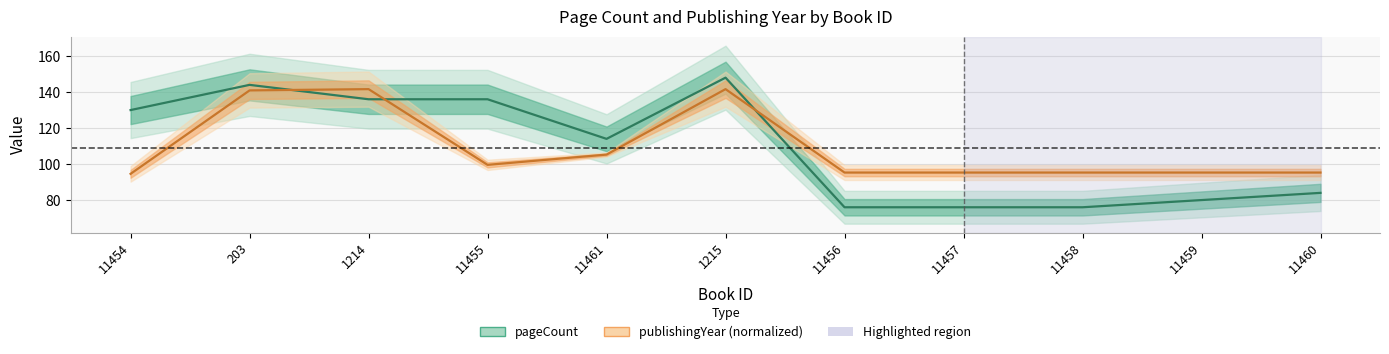

At which category does the chart reach its minimum across all series?

11456